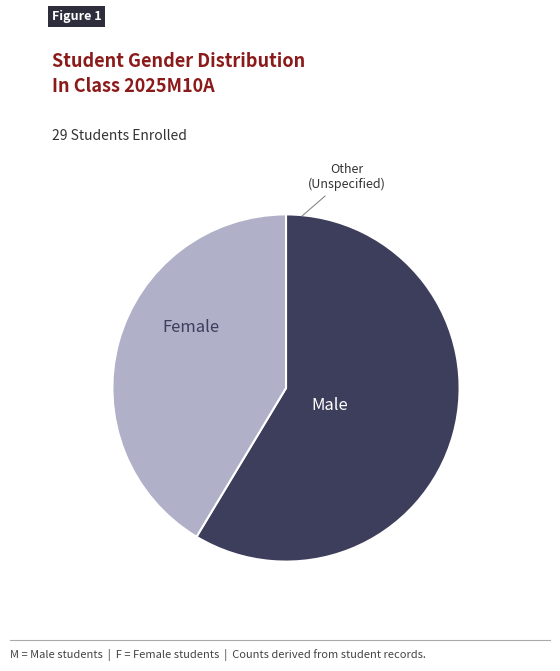

Is there any slice that represents more than half of the pie?

Yes